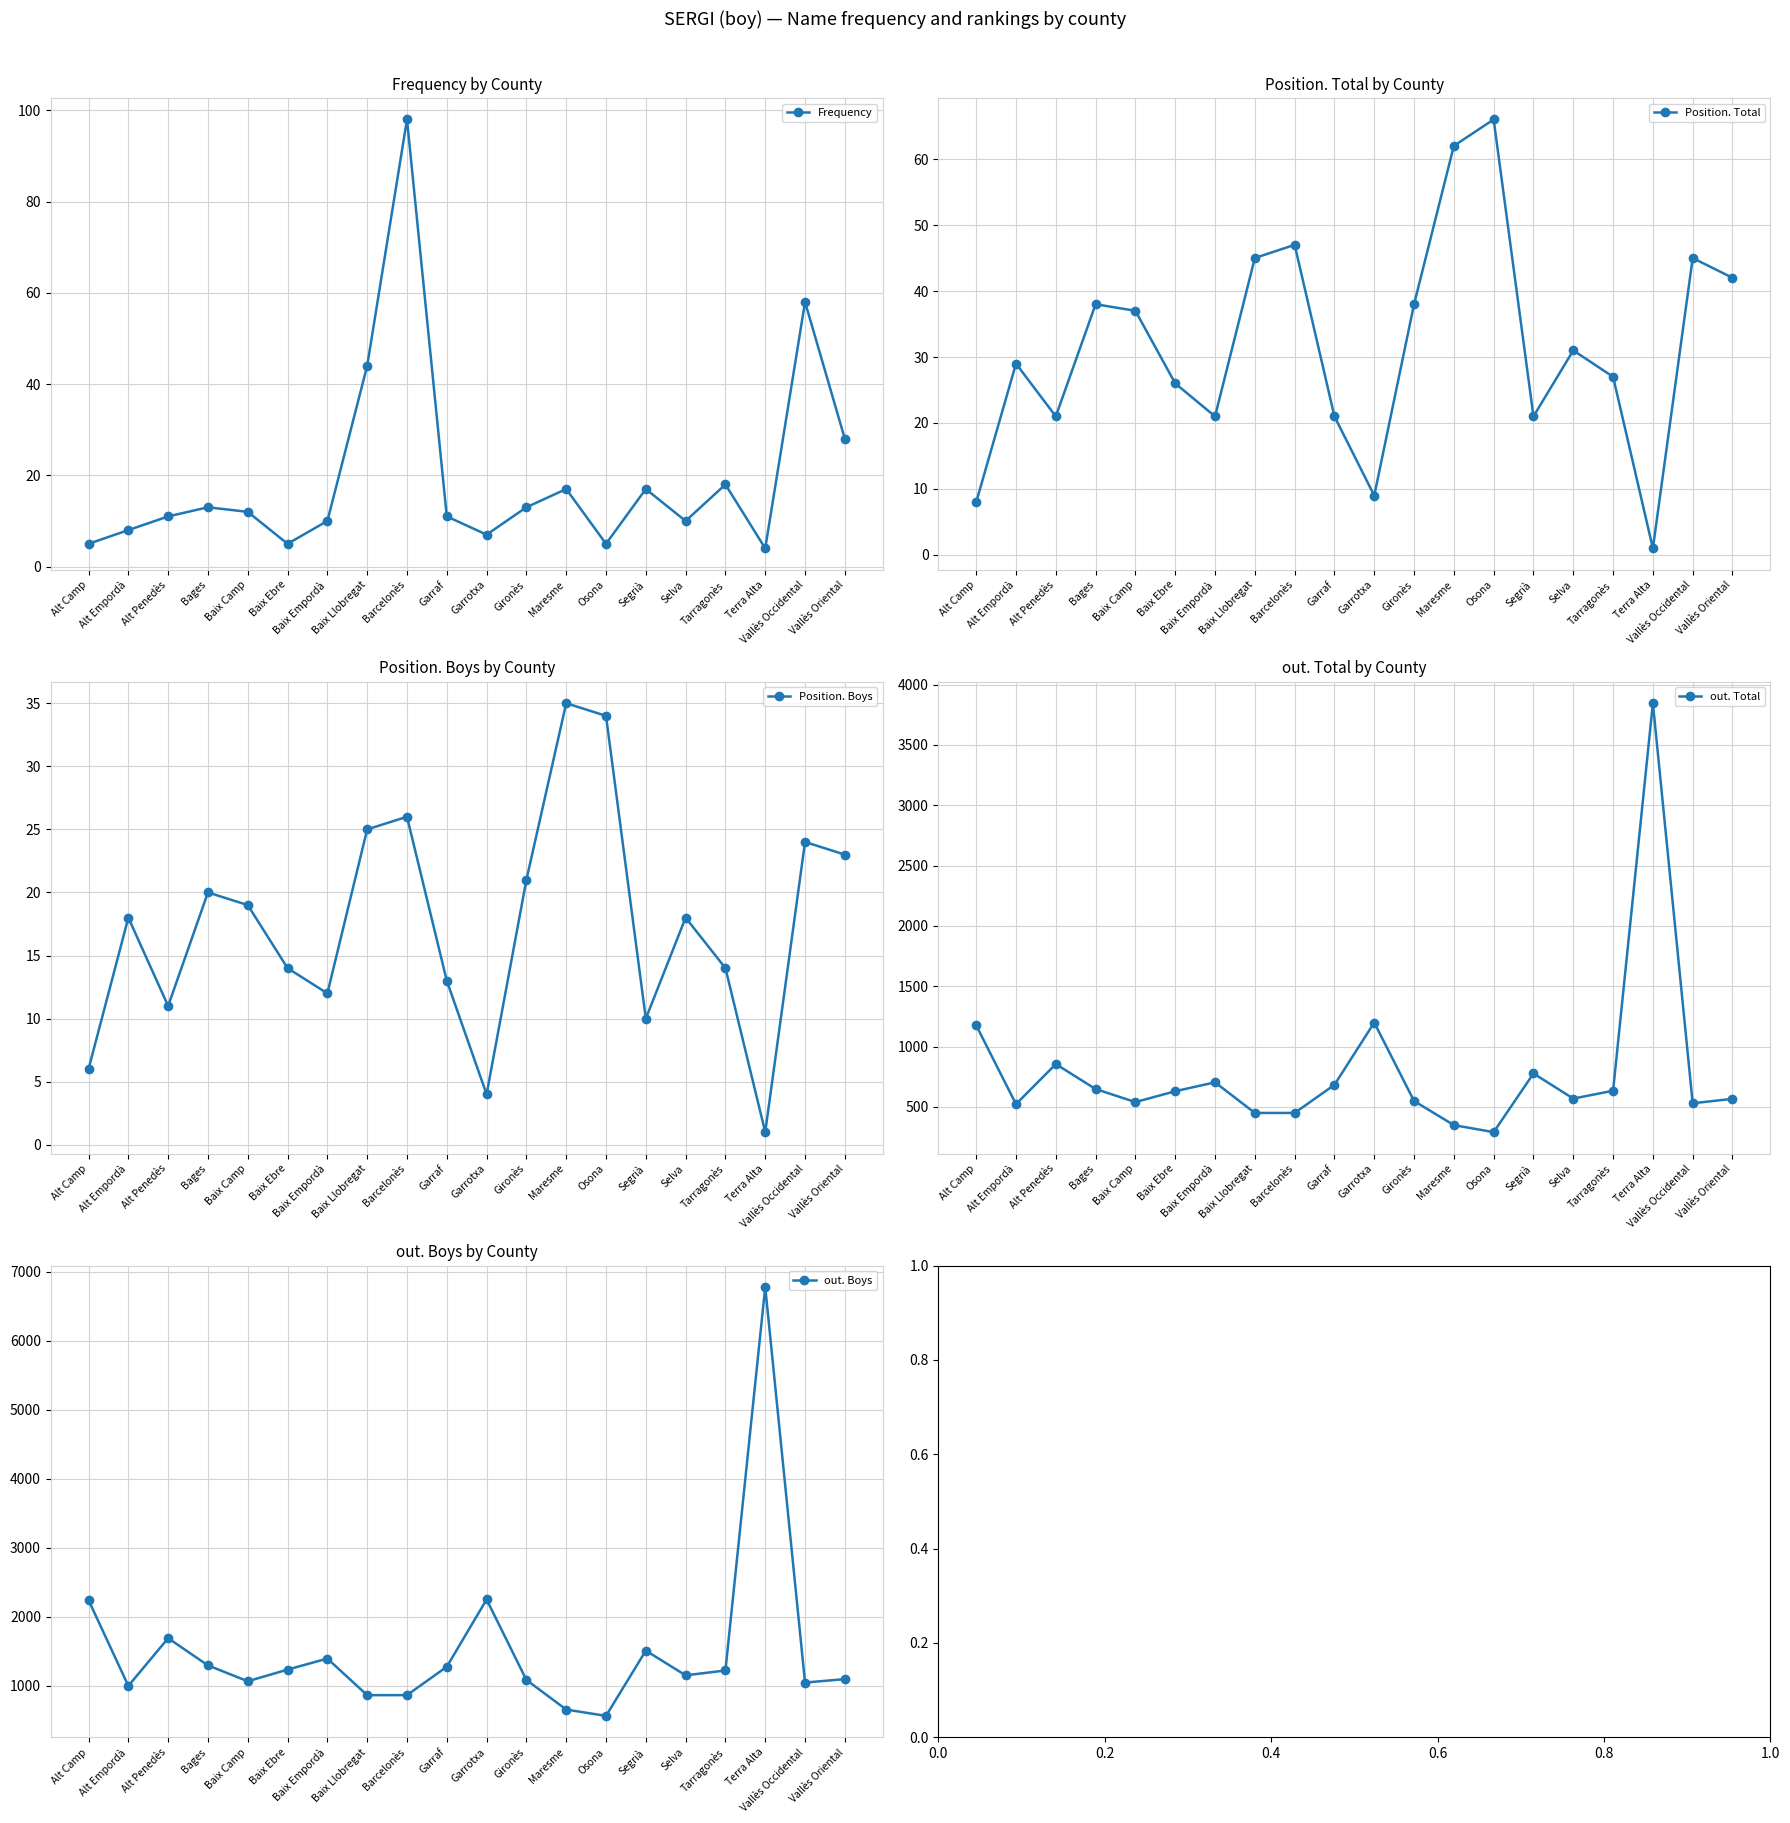

Reading left to right, extract all data points from this chart.

Frequency: 5	8	11	13	12	5	10	44	98	11	7	13	17	5	17	10	18	4	58	28
Position. Total: 8	29	21	38	37	26	21	45	47	21	9	38	62	66	21	31	27	1	45	42
Position. Boys: 6	18	11	20	19	14	12	25	26	13	4	21	35	34	10	18	14	1	24	23
out. Total: 1176	523	855	648	540	630	704	450	450	683	1199	549	349	291	777	569	634	3846	530	567
out. Boys: 2242	999	1690	1296	1066	1235	1395	864	865	1276	2251	1085	656	564	1510	1152	1222	6780	1047	1097